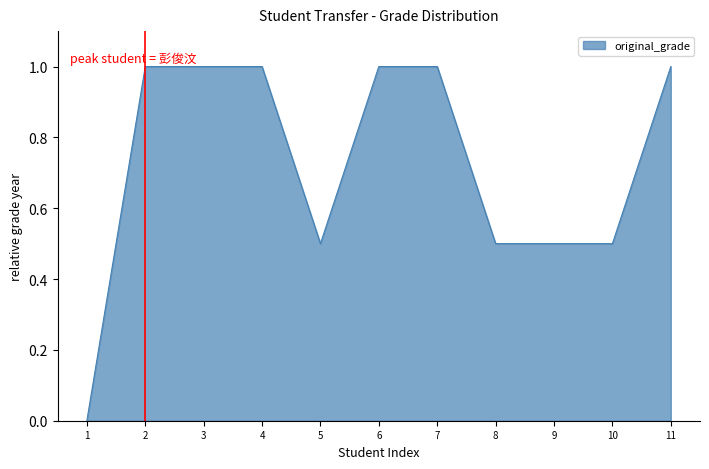

What is the greatest value displayed?

1.0